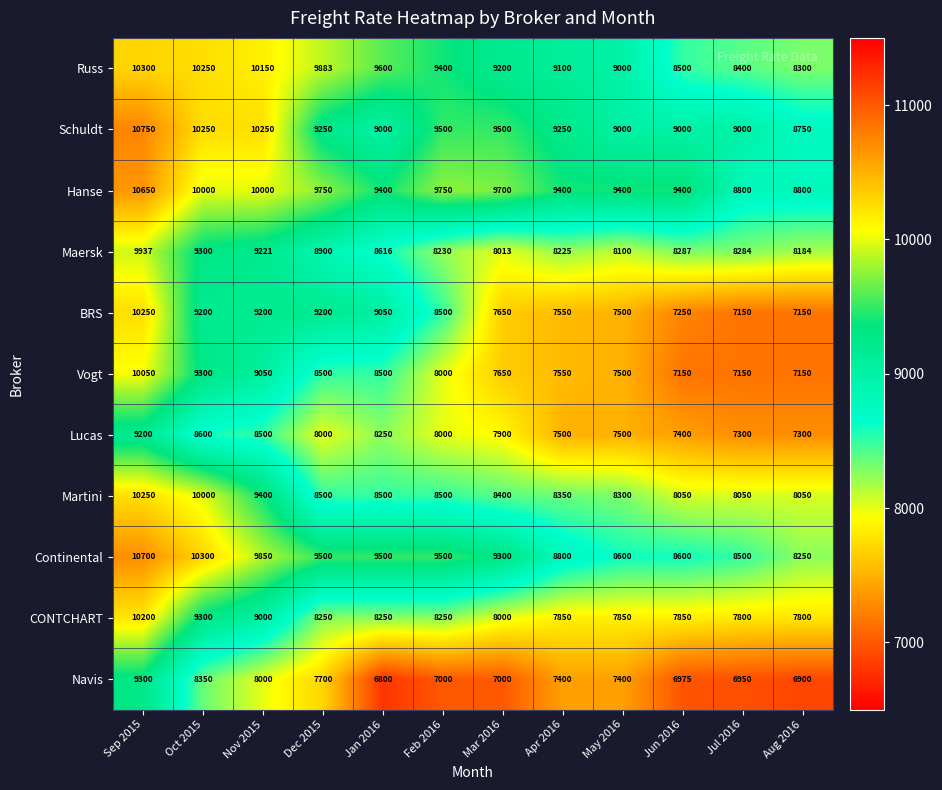

At how many categories does at least one series exceed 8108?

12